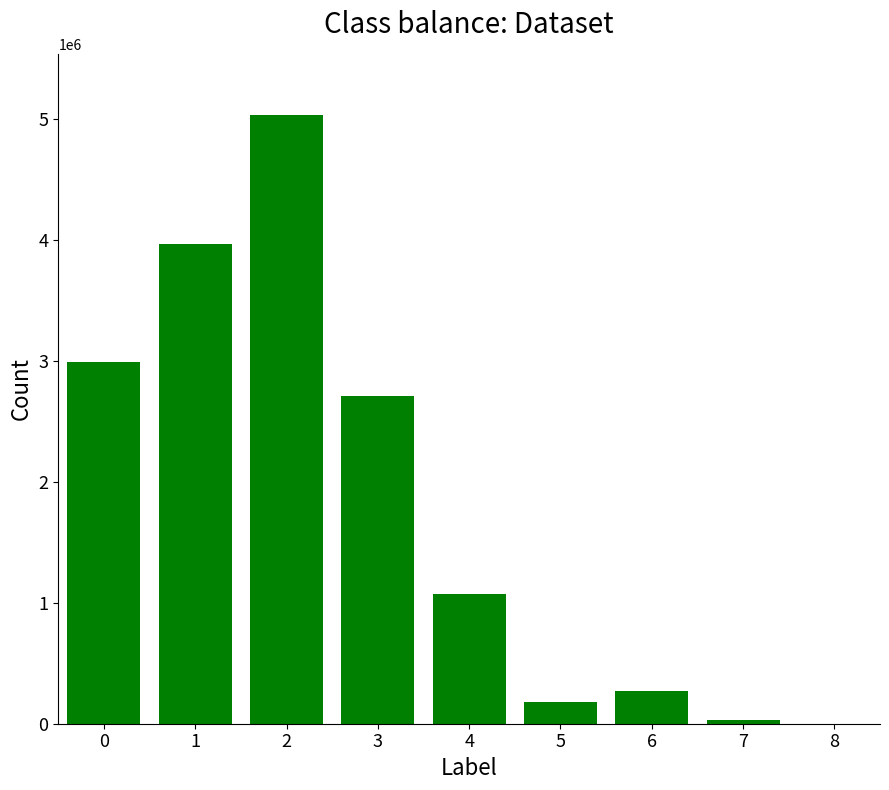

Rank the categories by value from highest to lowest.

2, 1, 0, 3, 4, 6, 5, 7